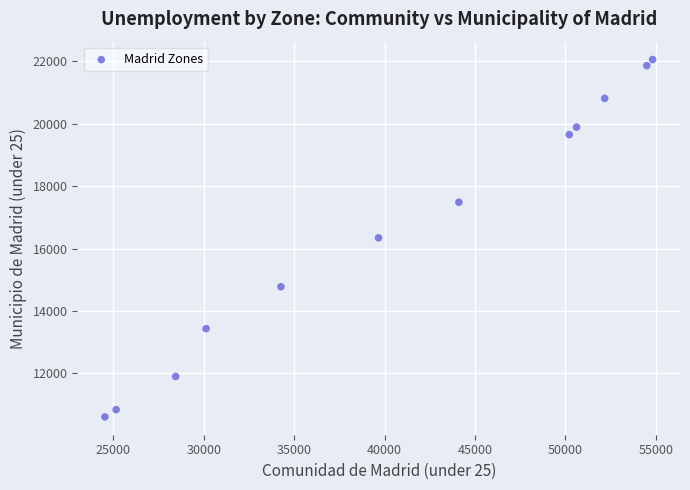

What is the range of Y values (max minus min)?

11454